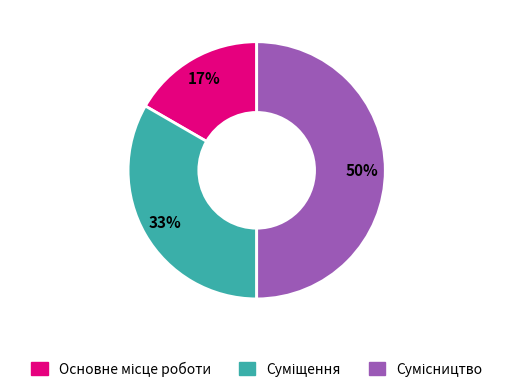

To the nearest percent, what is the difference between the largest and smallest slice percentages?

33%